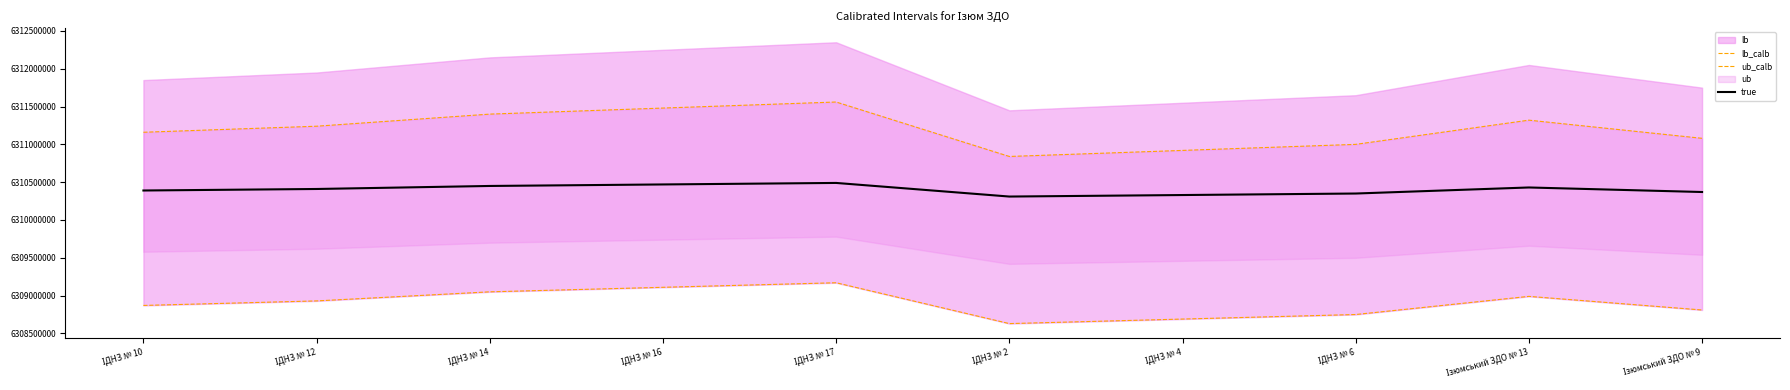

What value does the lb_calb series have at ІДНЗ № 10?

6308870000